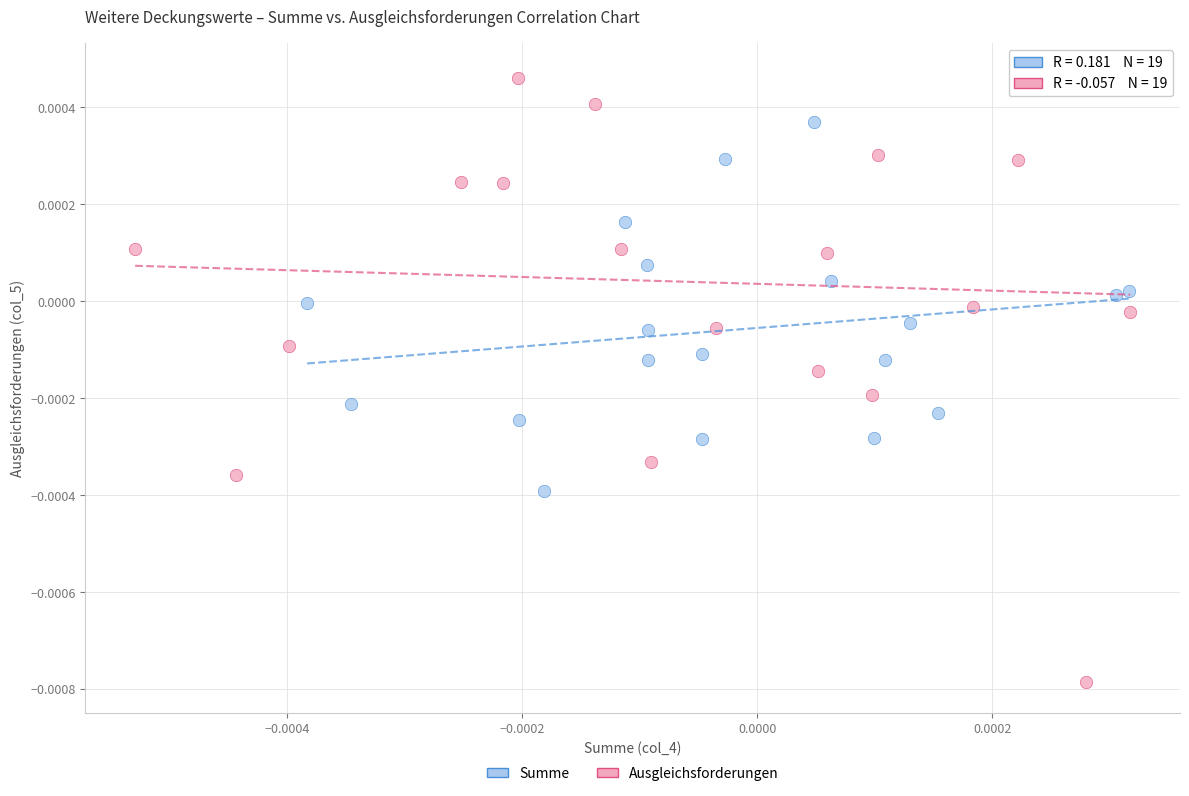

Which series reaches the minimum Y coordinate?

Ausgleichsforderungen